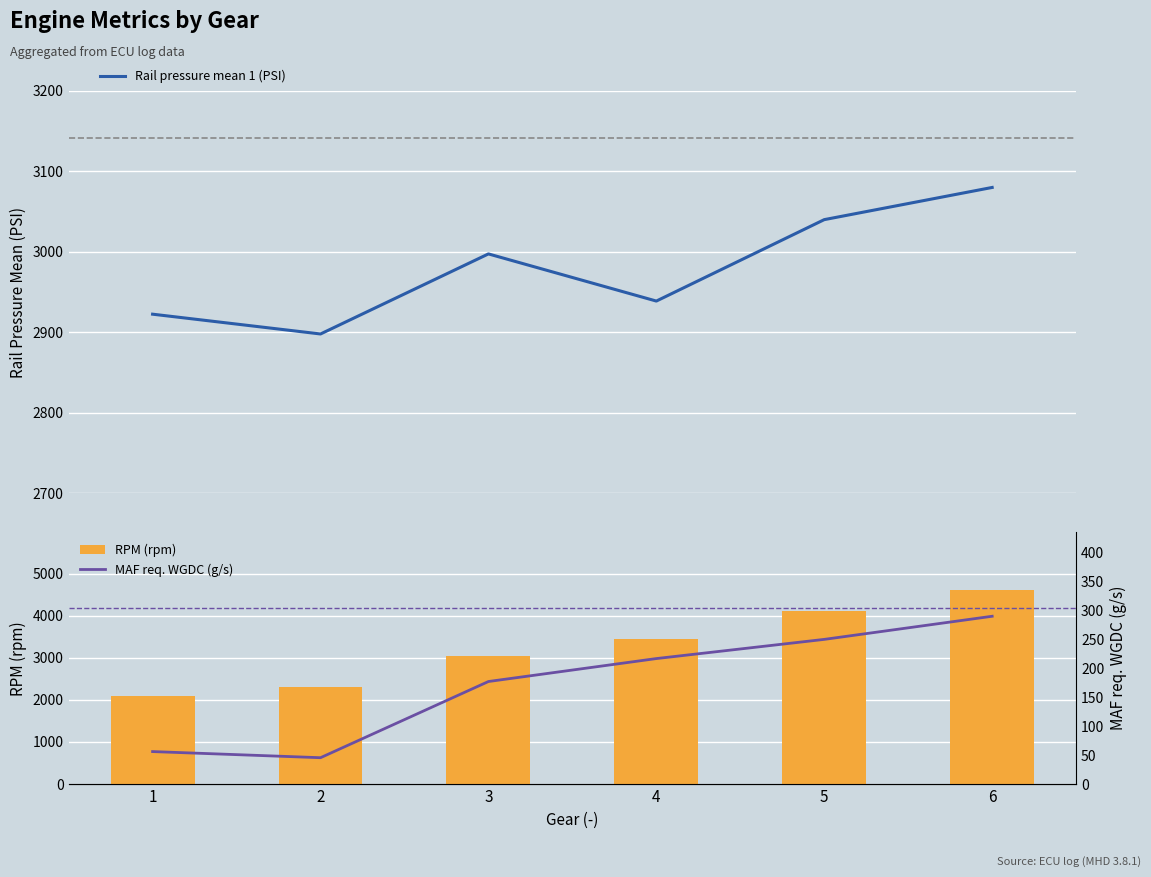

Which category has the highest value across all series?

6